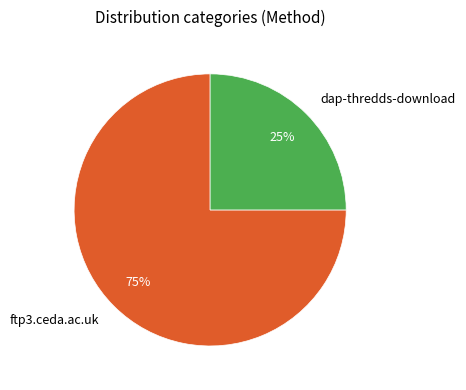

Count the number of slices in the pie.

2